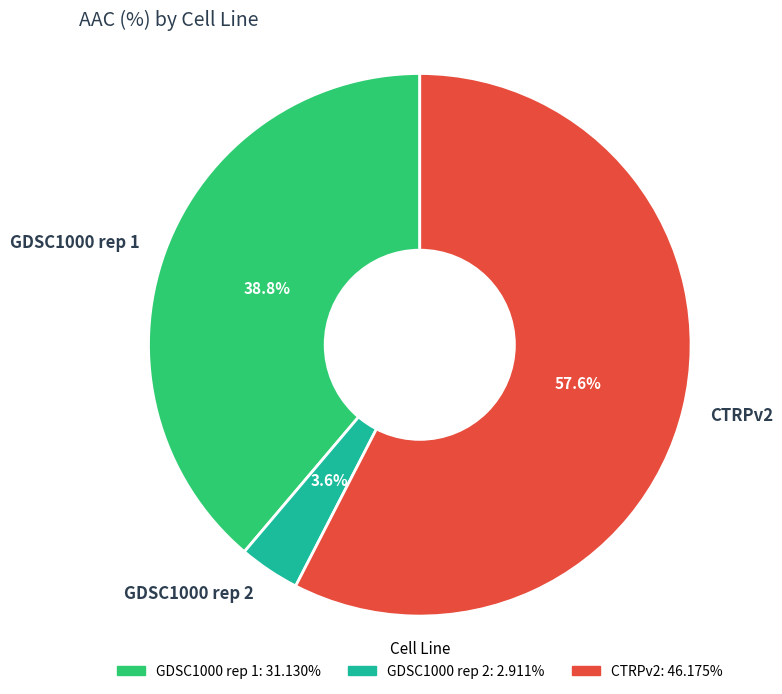

Count the number of slices in the pie.

3